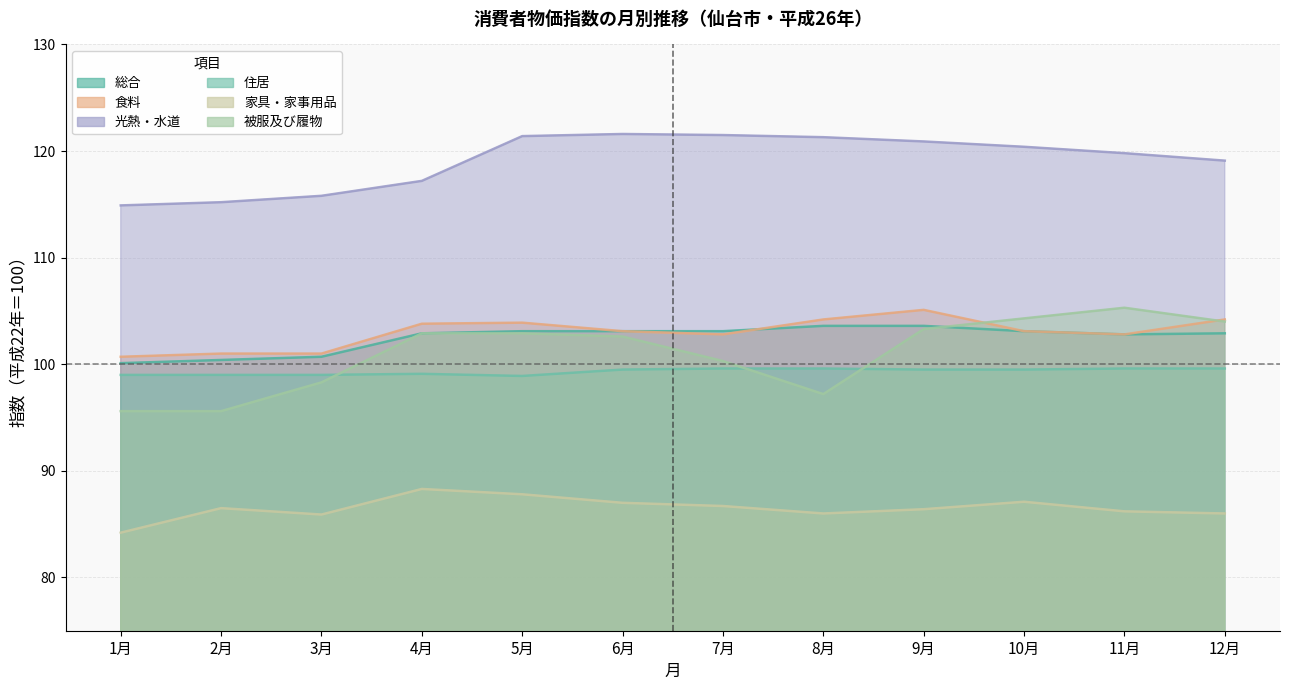

What is the value of the 住居 point at the 3rd from the left?

99.0